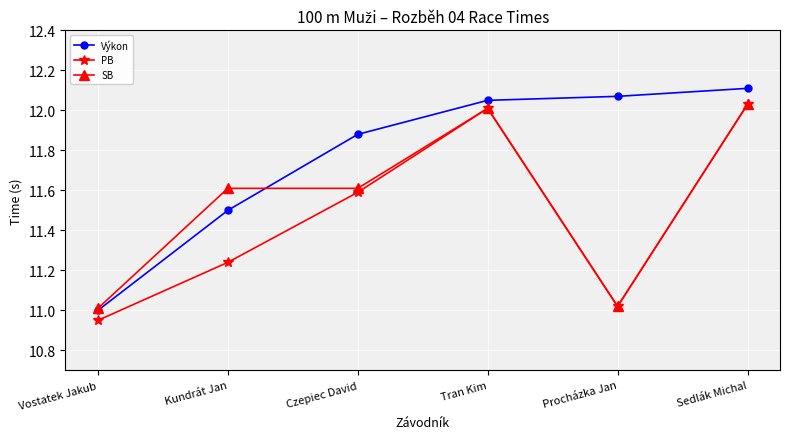

How many lines are shown in the chart?

3